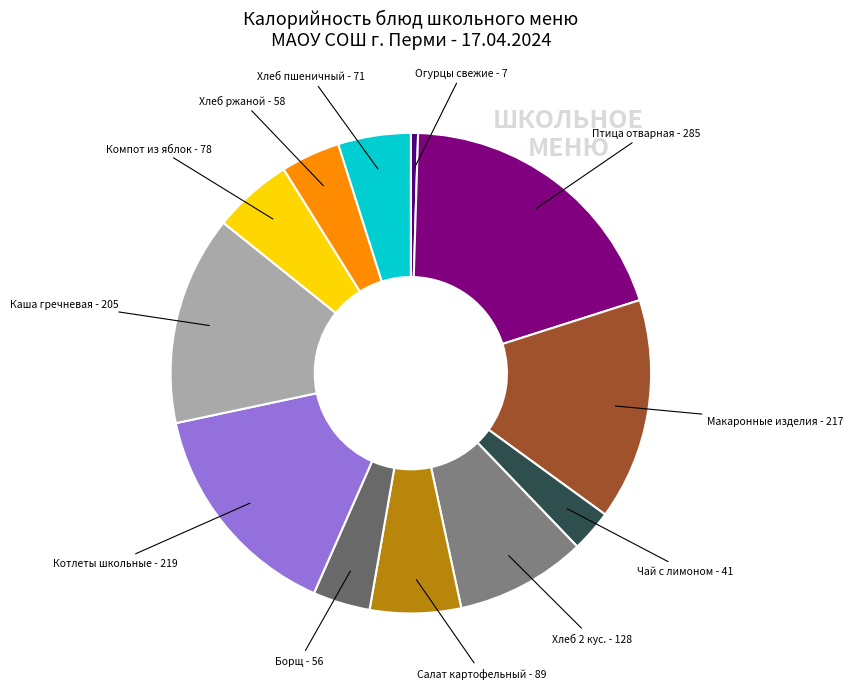

How many segments does this pie chart have?

12